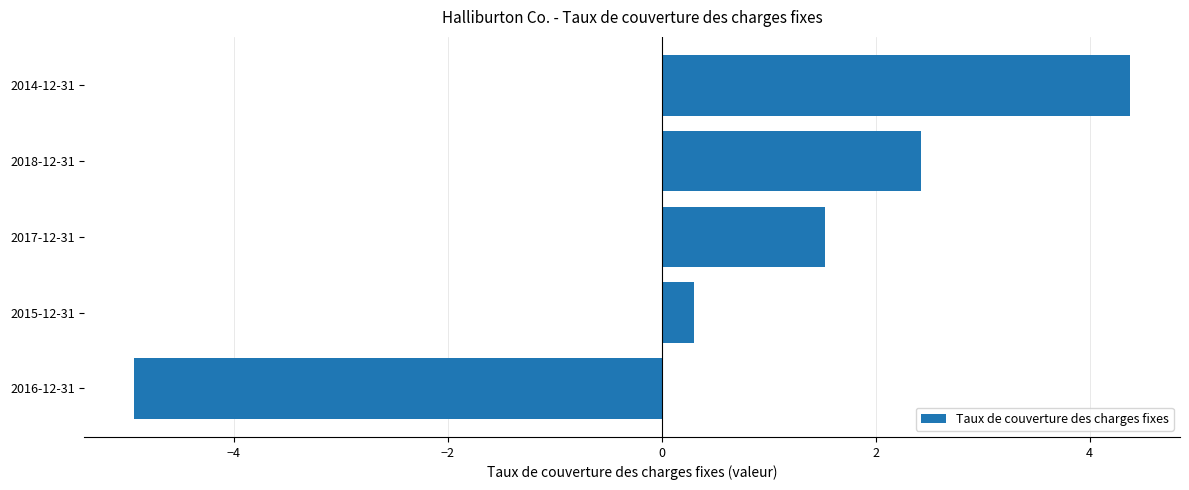

List the labels in order of value, smallest first.

2016-12-31, 2015-12-31, 2017-12-31, 2018-12-31, 2014-12-31